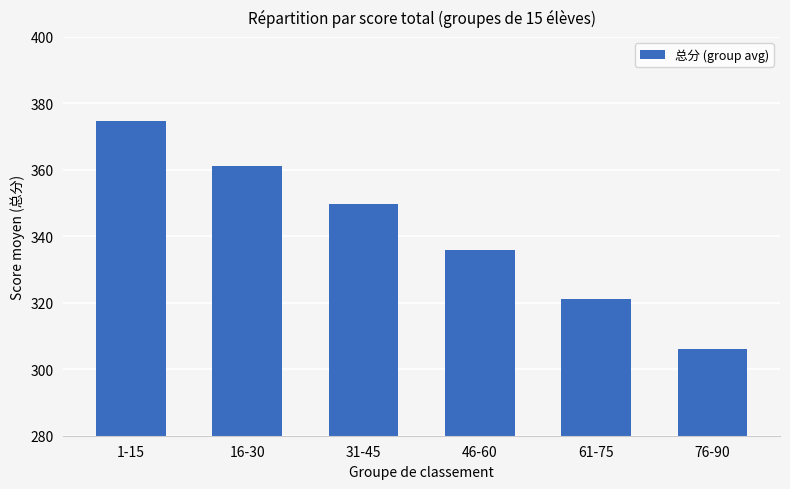

At which label does the data first exceed 349?

1-15